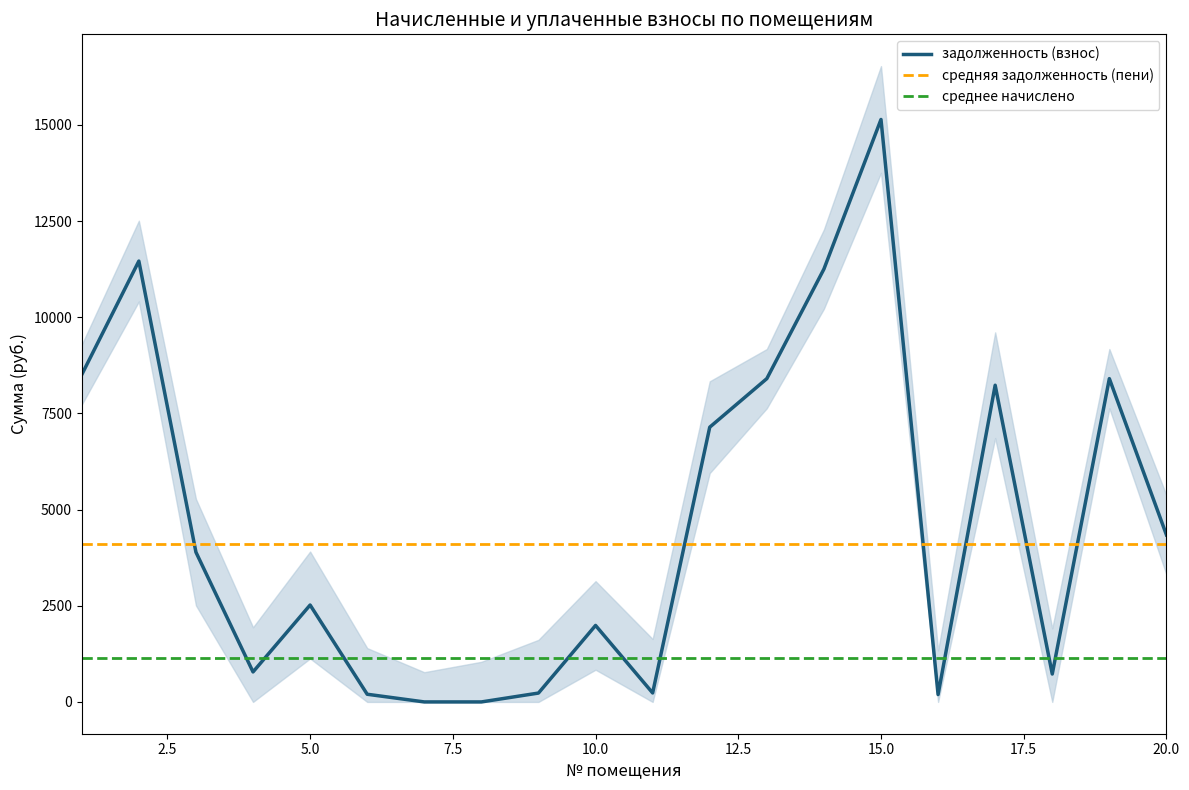

At how many categories does at least one series exceed 12978?

1